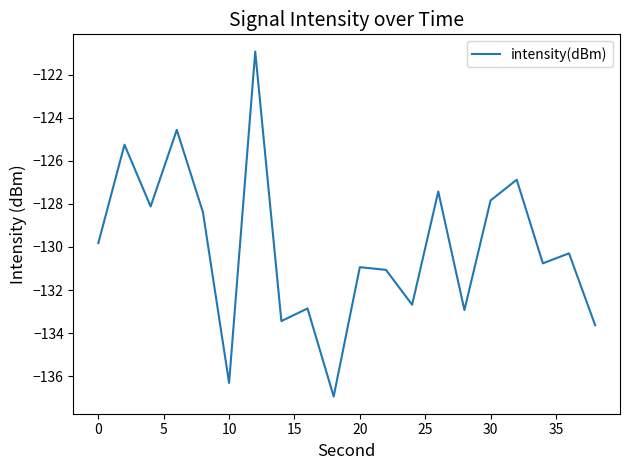

What is the greatest value displayed?

-120.9